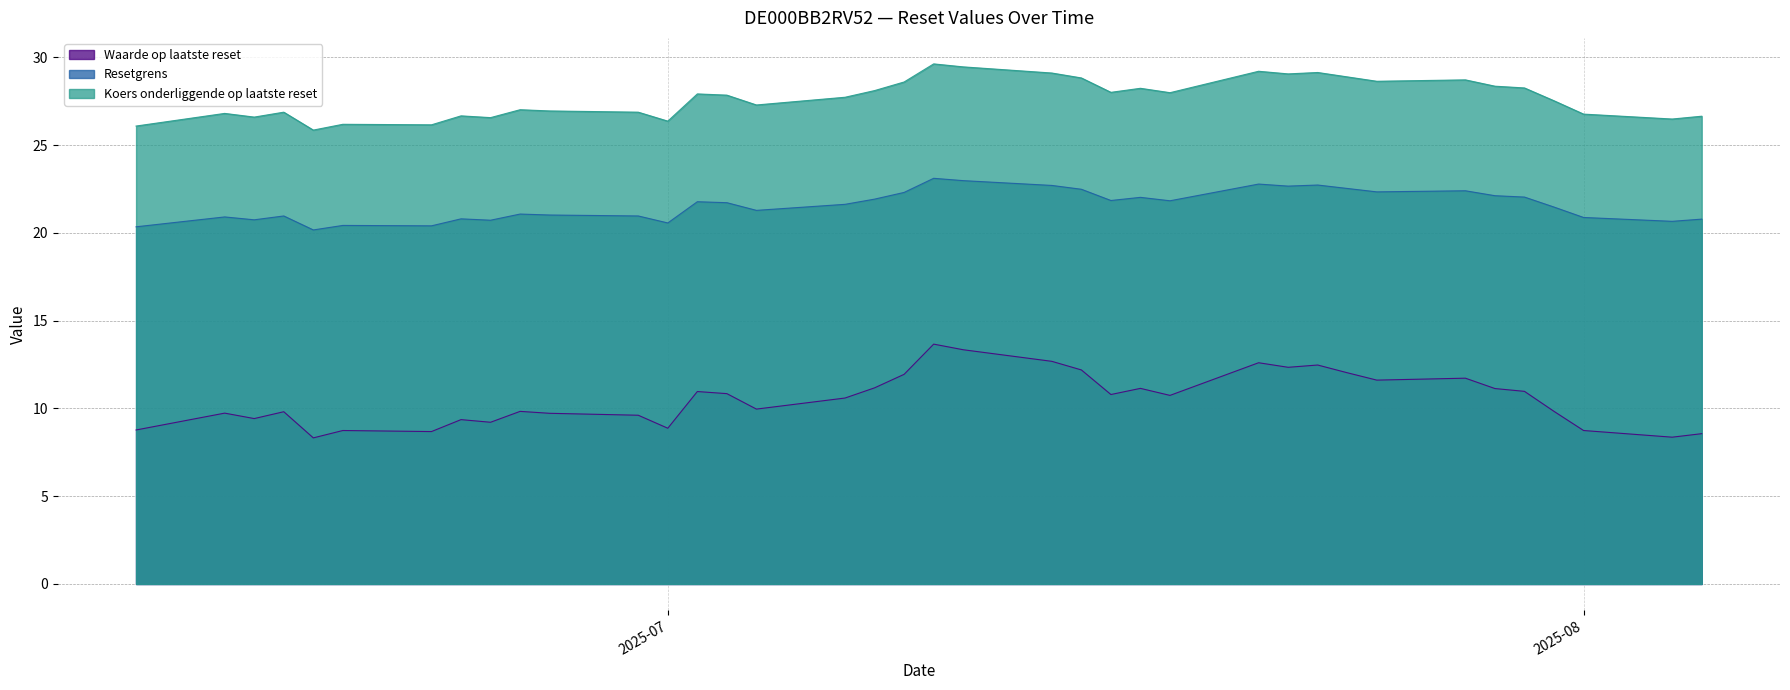

The value of Waarde op laatste reset at 2025-07-21 is 19.8. True or false?

False